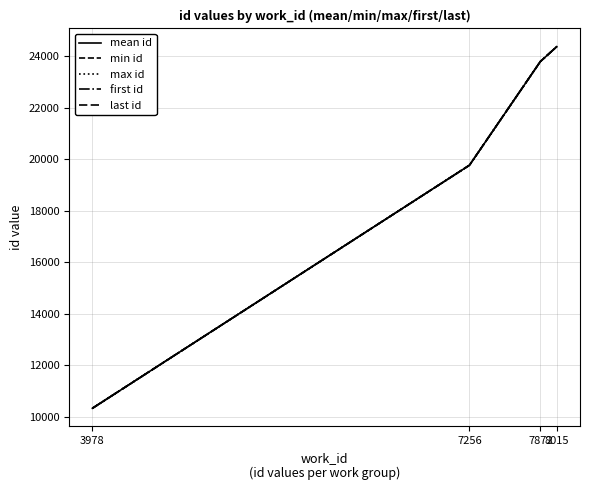

What is the difference between the maximum and minimum values in the last id series?

14058